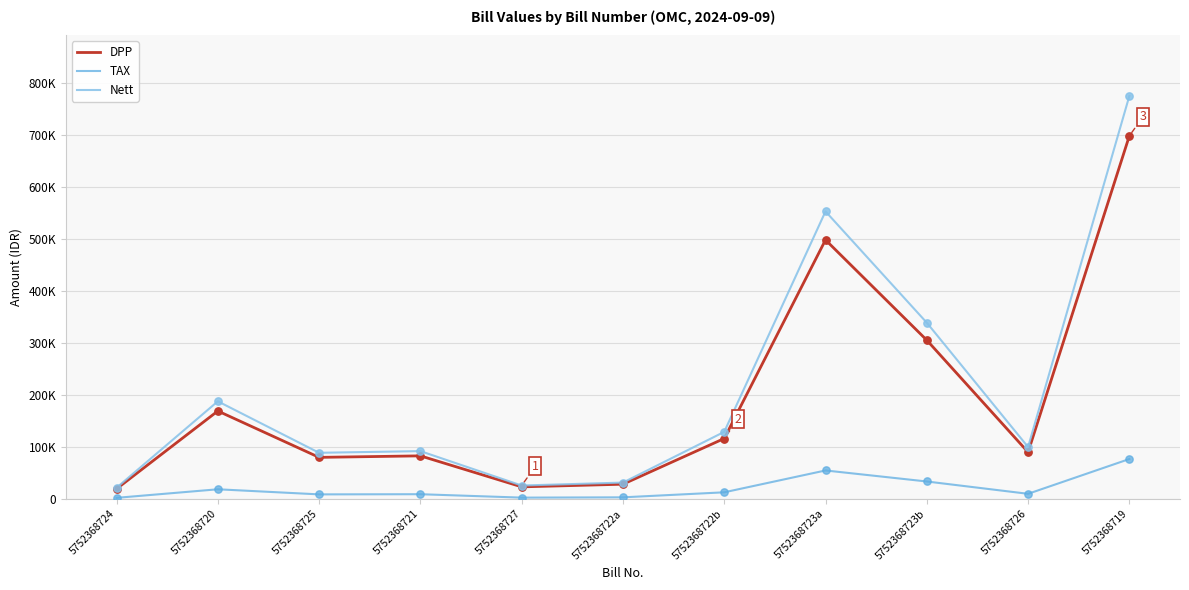

Is the value of TAX at 5752368723a greater than the value of Nett at 5752368721?

No